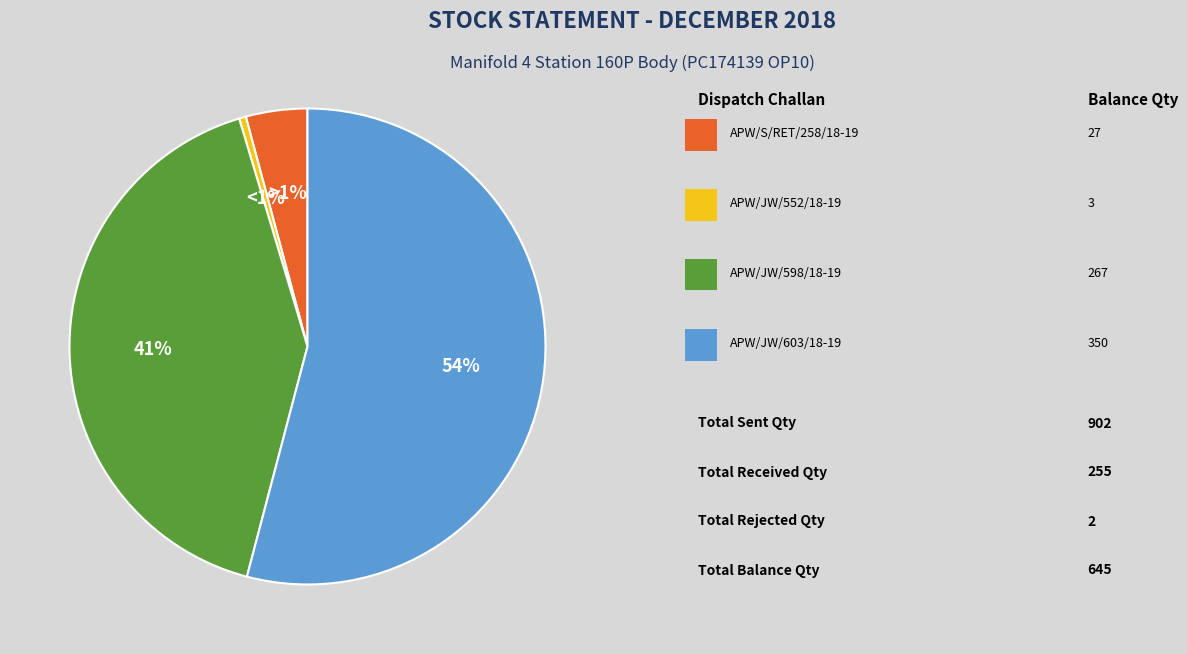

To the nearest percent, what is the difference between the DC 1 (APW/S/RET/258/18-19) and DC 4 (APW/JW/603/18-19) slice percentages?

50%